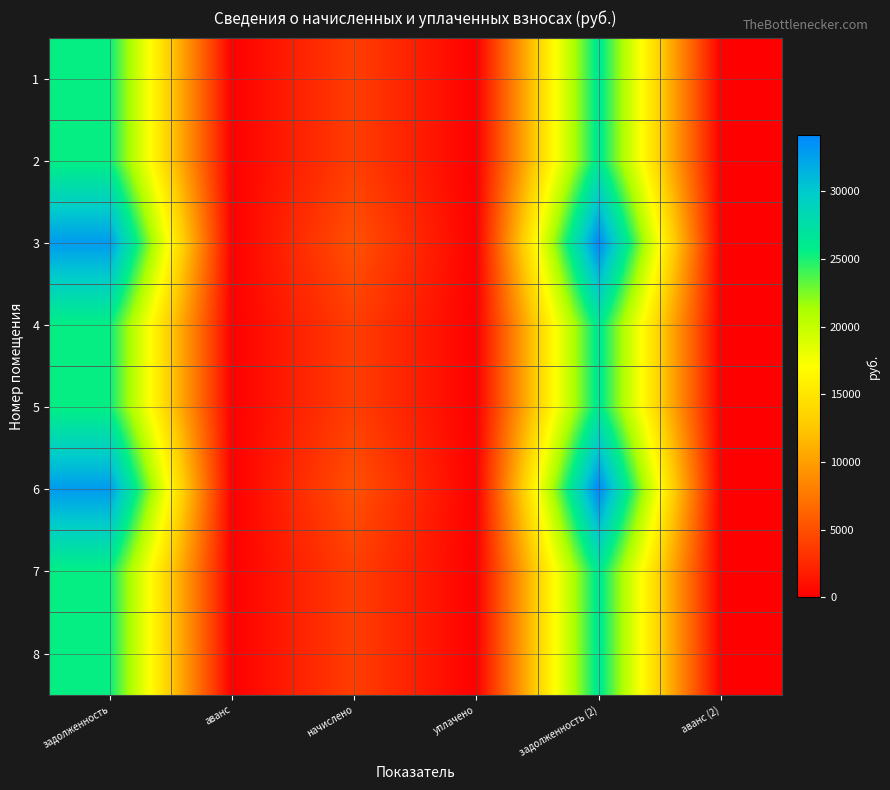

Reading left to right, what are all the values shown in this chart?

1: задолженность=25456.1	аванс=0.0	начислено=3936.0	уплачено=0.0	задолженность (2)=26440.1	аванс (2)=0.0
2: задолженность=25456.1	аванс=0.0	начислено=3936.0	уплачено=0.0	задолженность (2)=26440.1	аванс (2)=0.0
3: задолженность=32906.6	аванс=0.0	начислено=5088.0	уплачено=0.0	задолженность (2)=34178.6	аванс (2)=0.0
4: задолженность=25456.1	аванс=0.0	начислено=3936.0	уплачено=0.0	задолженность (2)=26440.1	аванс (2)=0.0
5: задолженность=25456.1	аванс=0.0	начислено=3936.0	уплачено=0.0	задолженность (2)=26440.1	аванс (2)=0.0
6: задолженность=32906.6	аванс=0.0	начислено=5088.0	уплачено=0.0	задолженность (2)=34178.6	аванс (2)=0.0
7: задолженность=25456.1	аванс=0.0	начислено=3936.0	уплачено=0.0	задолженность (2)=26440.1	аванс (2)=0.0
8: задолженность=25456.1	аванс=0.0	начислено=3936.0	уплачено=0.0	задолженность (2)=26440.1	аванс (2)=0.0